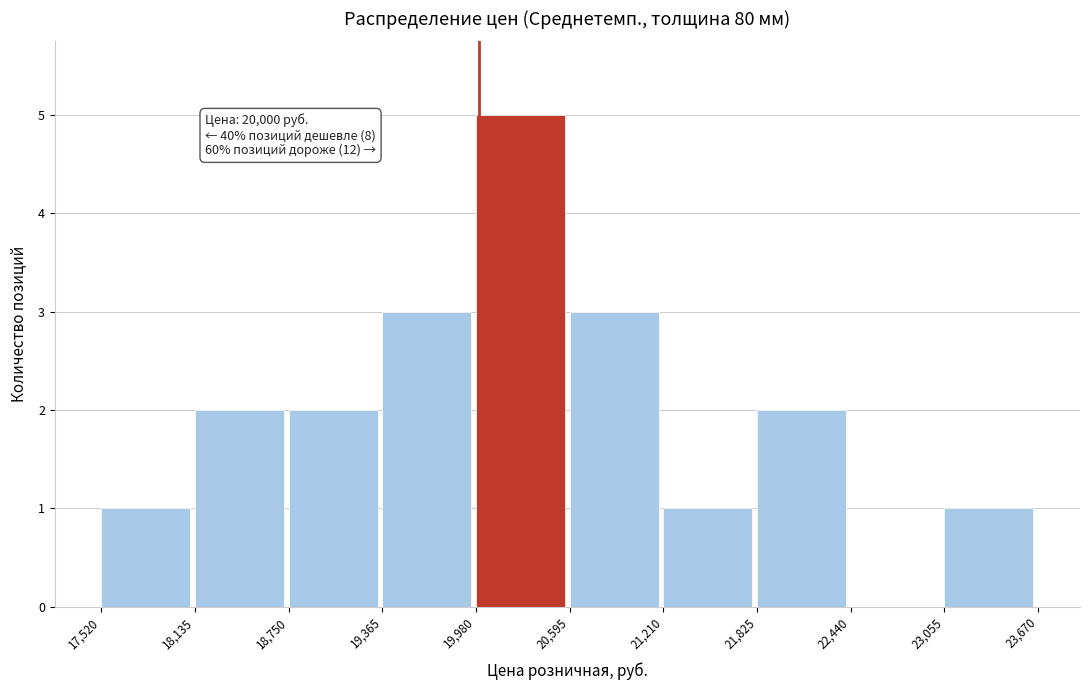

Which range on the x-axis has the tallest bar?

19,980 to 20,595